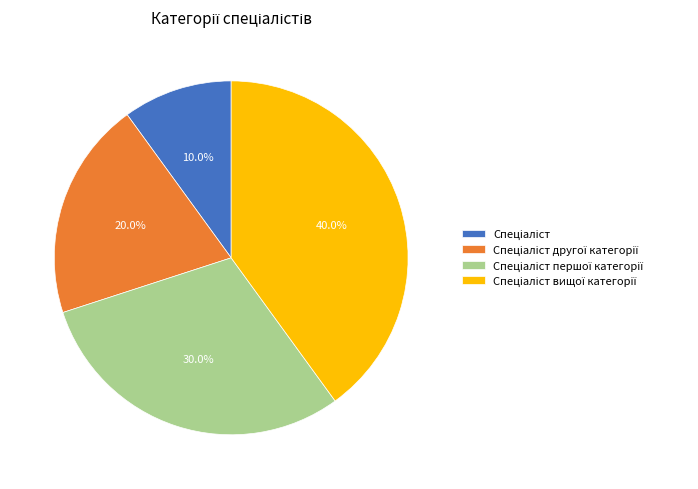

Count the number of slices in the pie.

4